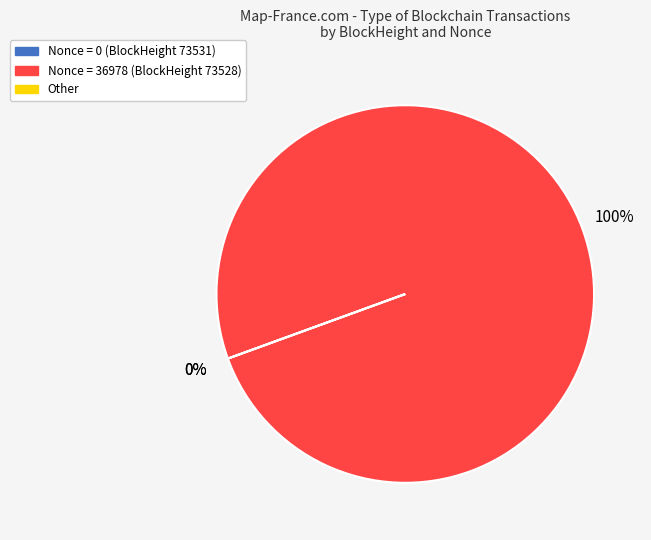

Is there a majority slice in this chart?

Yes